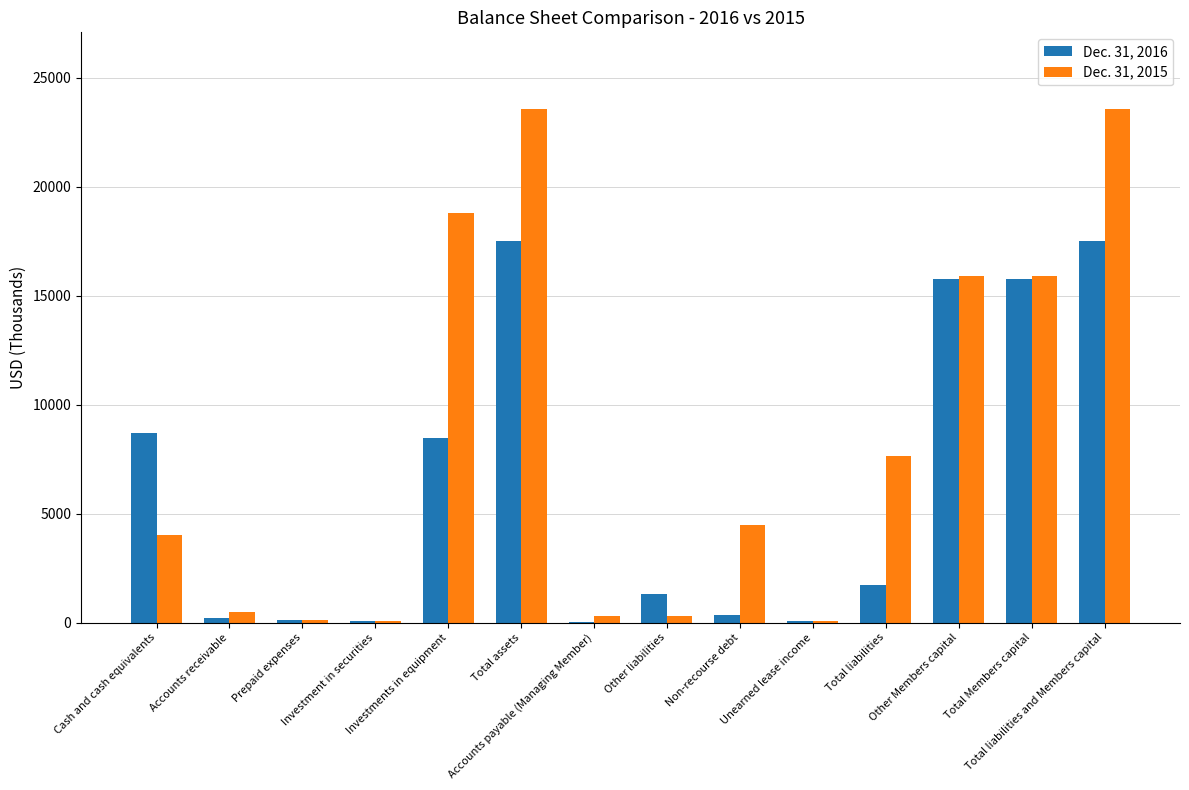

What is the greatest value displayed?

23560